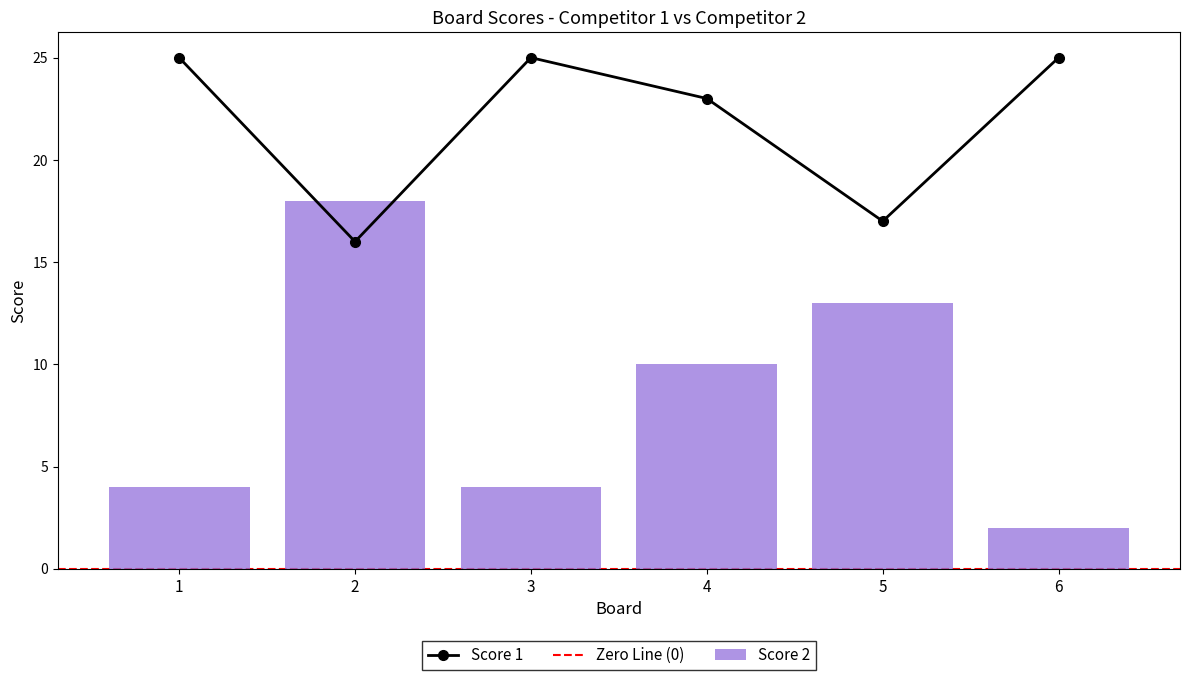

True or false: Score 2 has a value of 14 at 4.

False